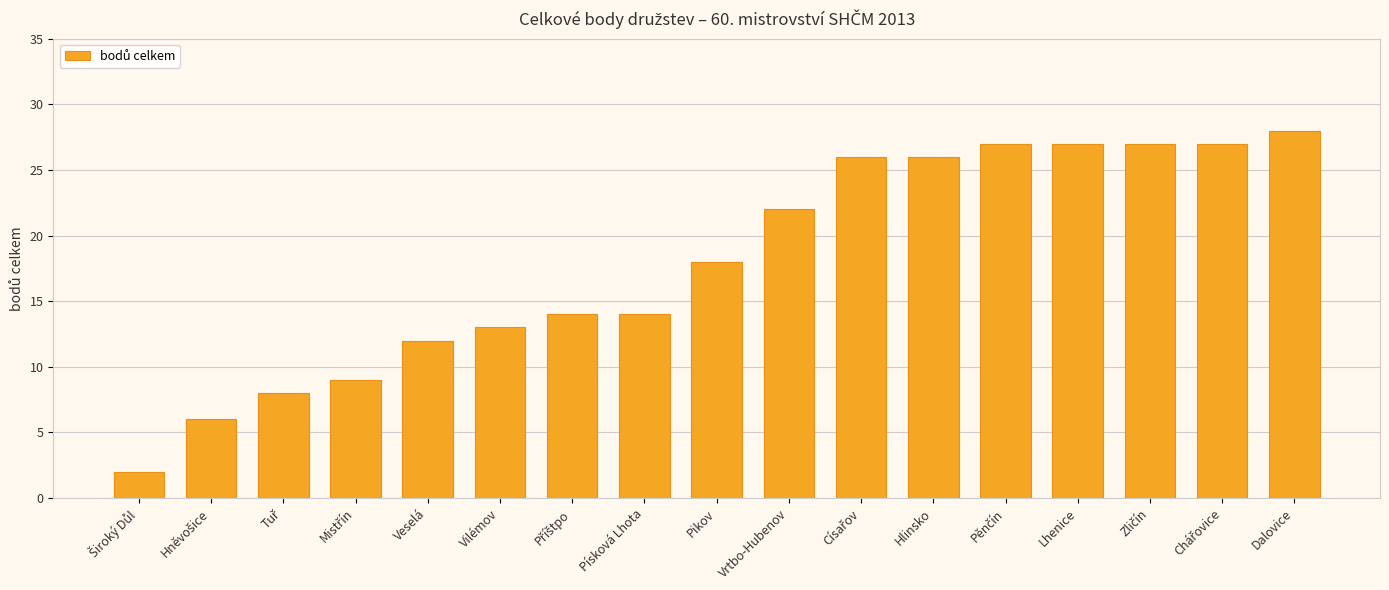

What value does the data have at Písková Lhota, to the nearest 5?

15